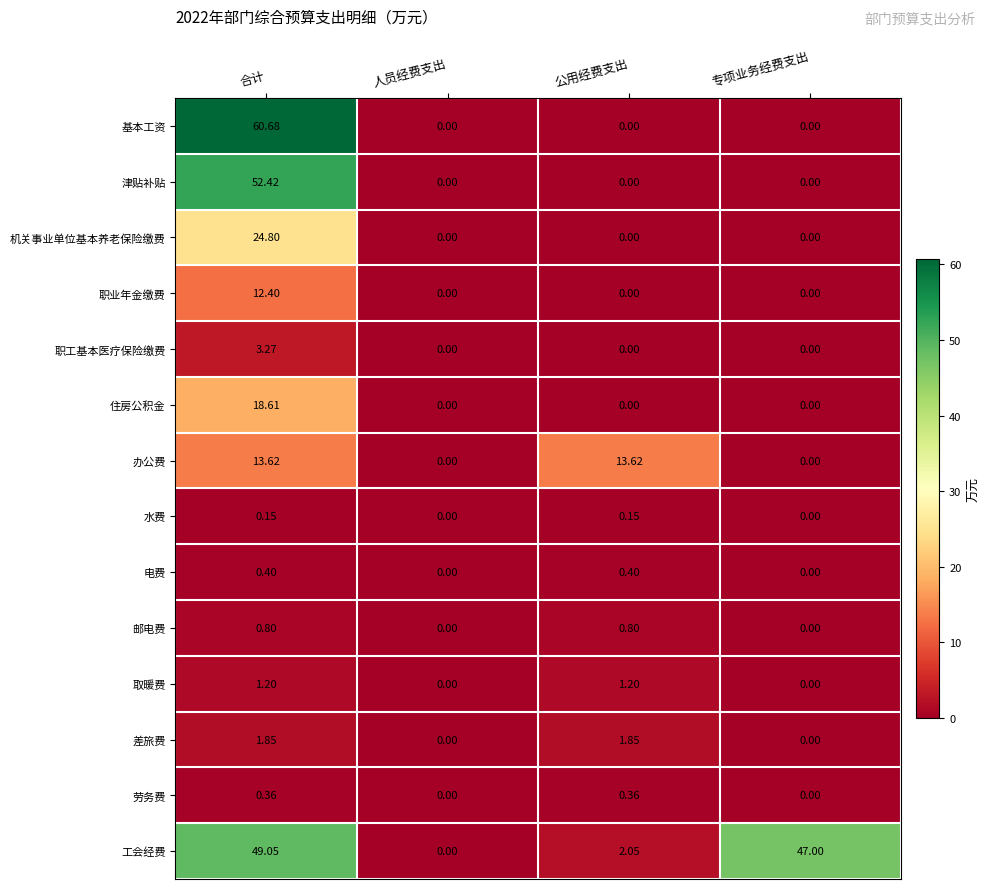

List the series in order of their peak value, lowest first.

水费, 劳务费, 电费, 邮电费, 取暖费, 差旅费, 职工基本医疗保险缴费, 职业年金缴费, 办公费, 住房公积金, 机关事业单位基本养老保险缴费, 工会经费, 津贴补贴, 基本工资